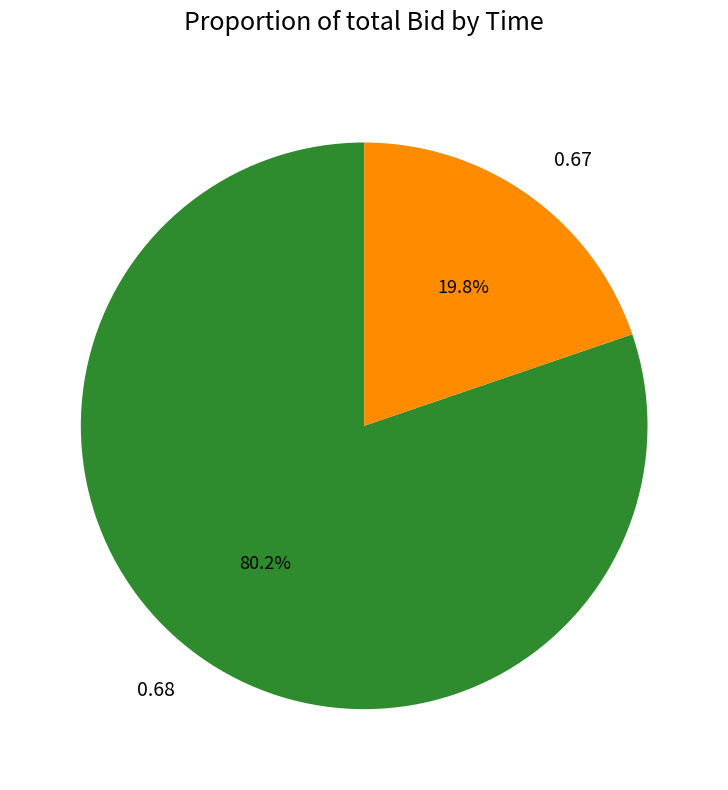

Do 0.68 and 0.67 together represent more than half of the pie?

Yes